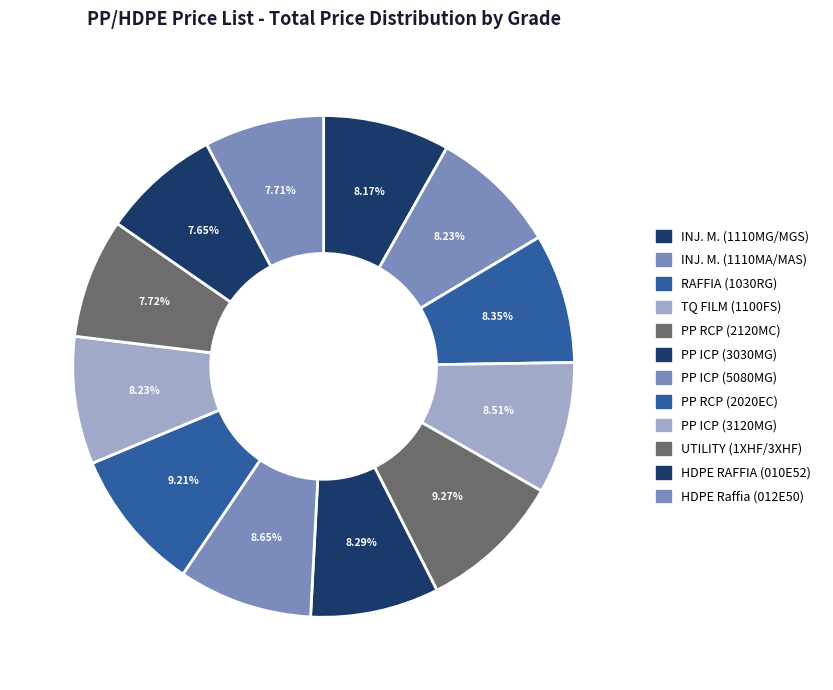

What percentage is the PP ICP (3120MG) slice, to the nearest percent?

8%